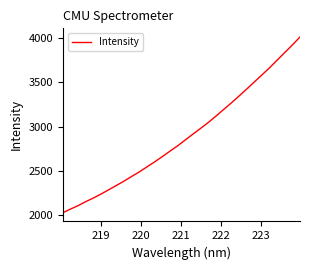

What is the maximum value shown in the chart?

4013.4